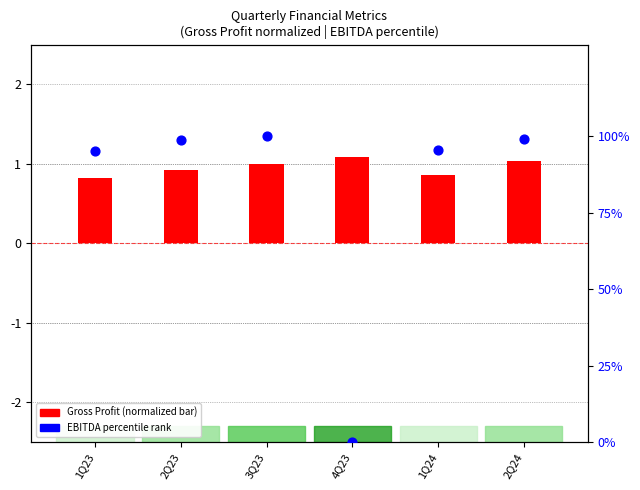

Which series has the largest total across all categories?

EBITDA percentile rank